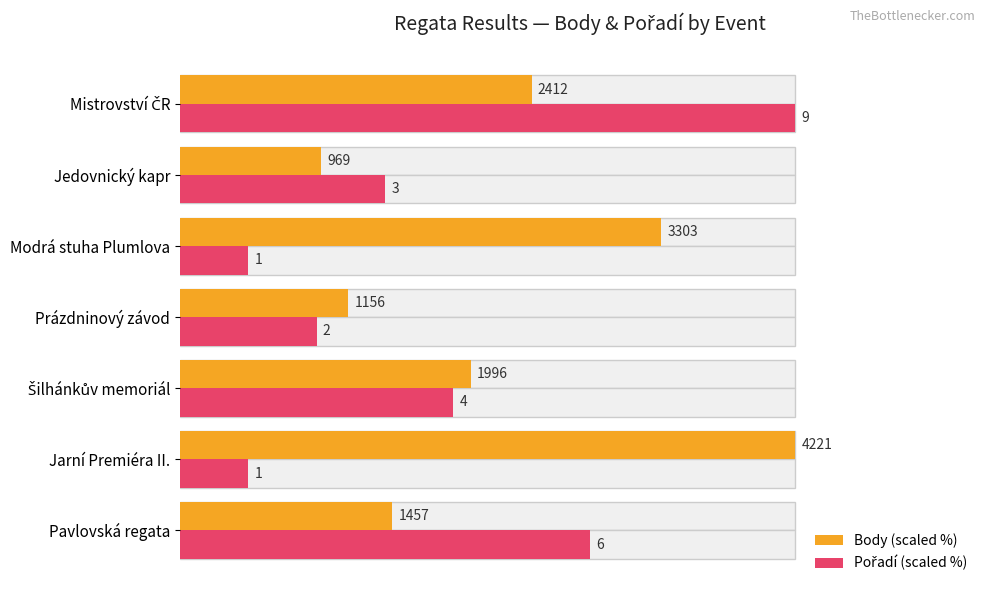

At how many categories does at least one series exceed 66?

4